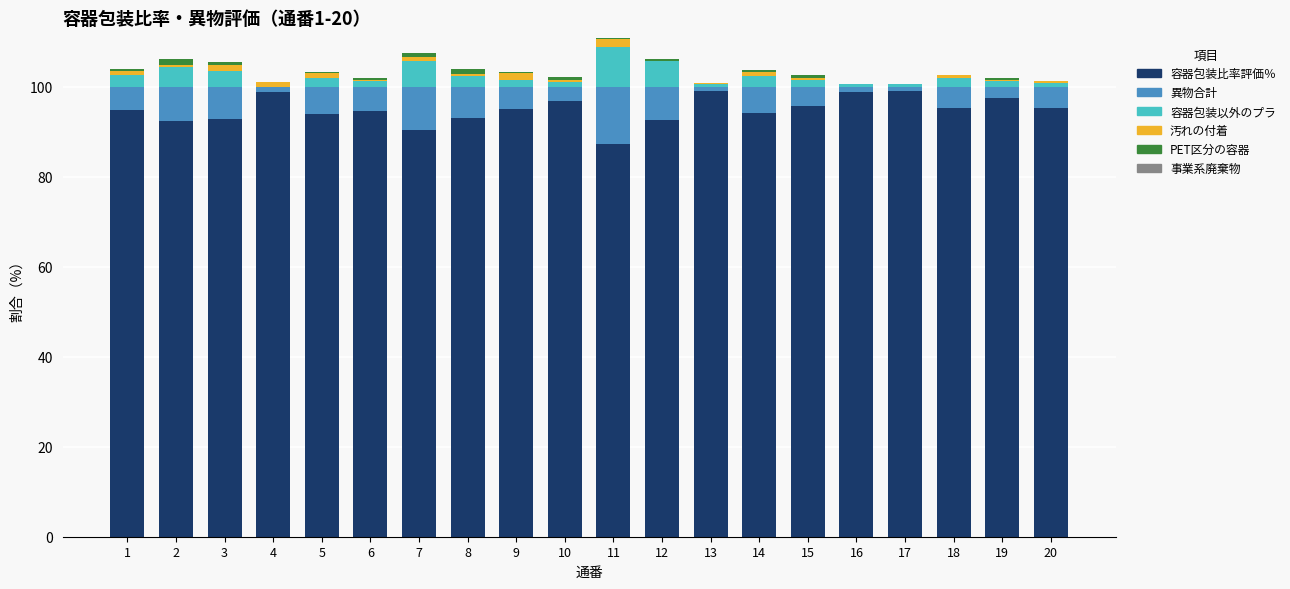

Does the chart contain stacked bars?

Yes